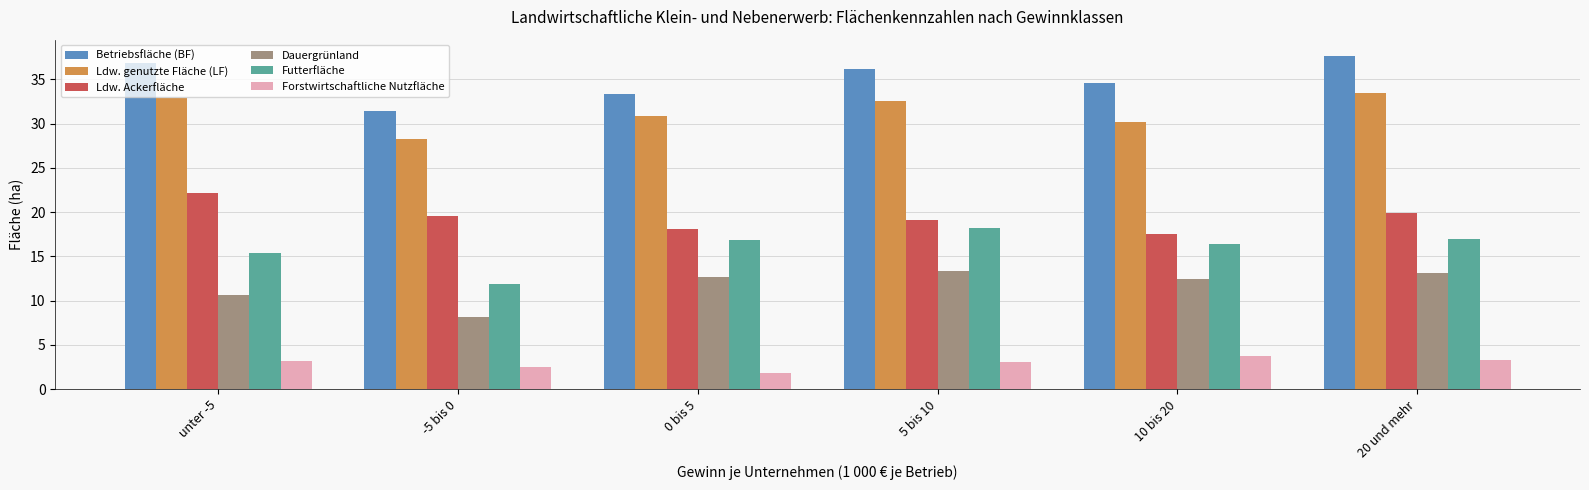

List the series in order of their peak value, highest first.

Betriebsfläche (BF), Ldw. genutzte Fläche (LF), Ldw. Ackerfläche, Futterfläche, Dauergrünland, Forstwirtschaftliche Nutzfläche